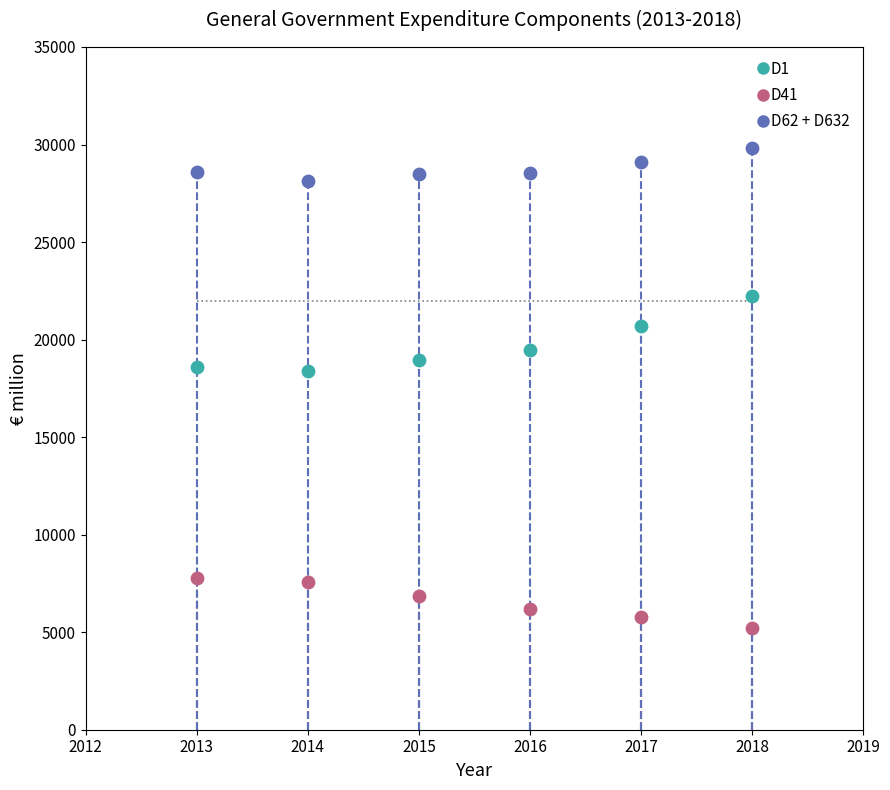

In the D1 series, what Y value is closest to 20297?

20681